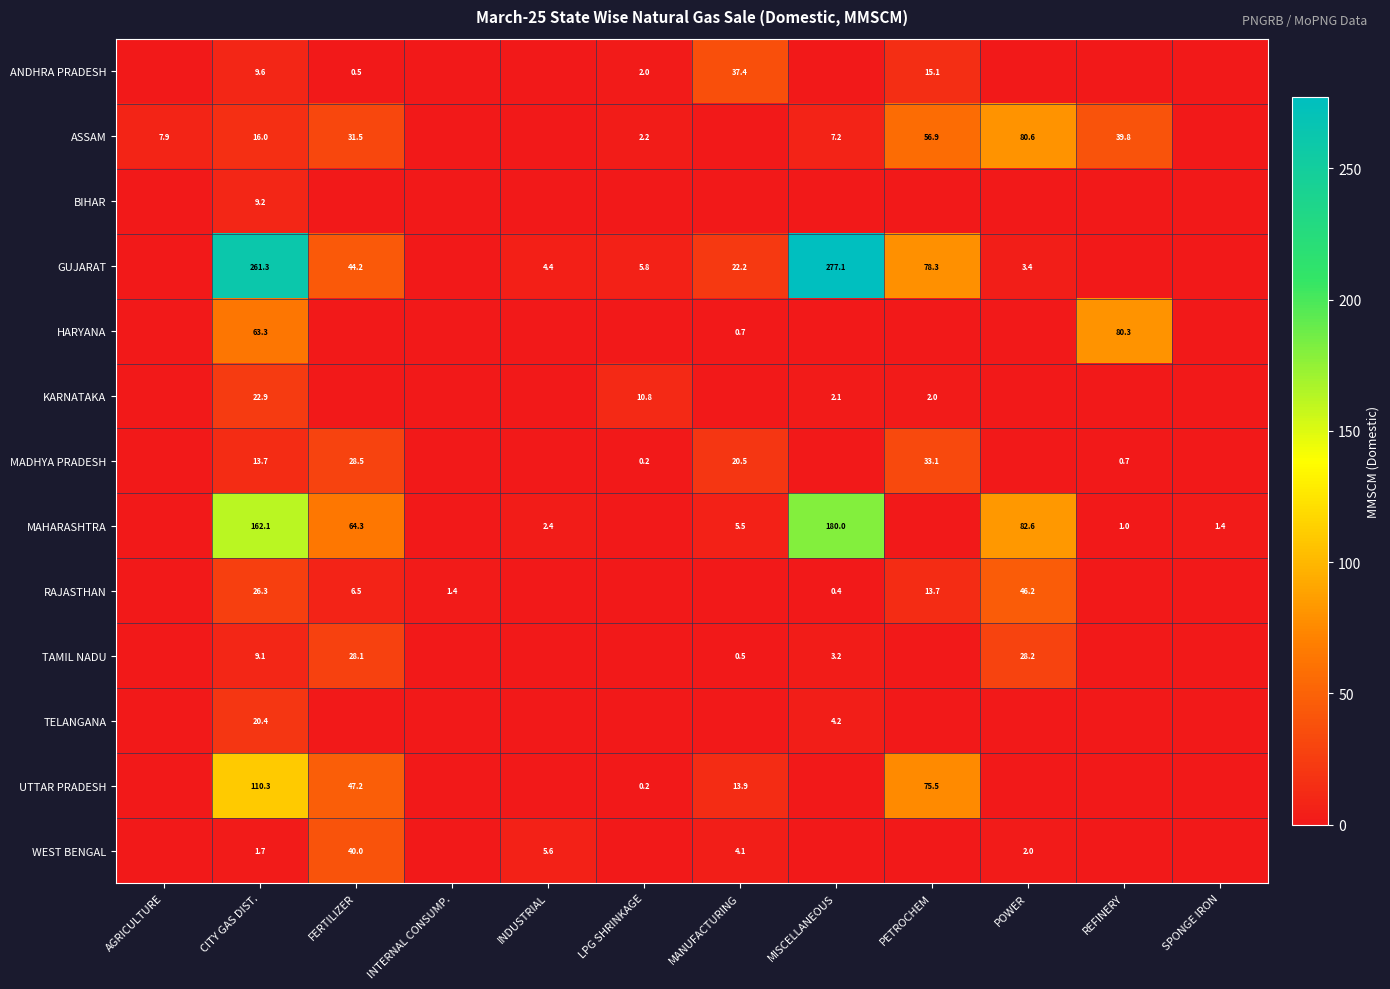

True or false: GUJARAT has a value of 82.6 at CITY GAS DIST..

False